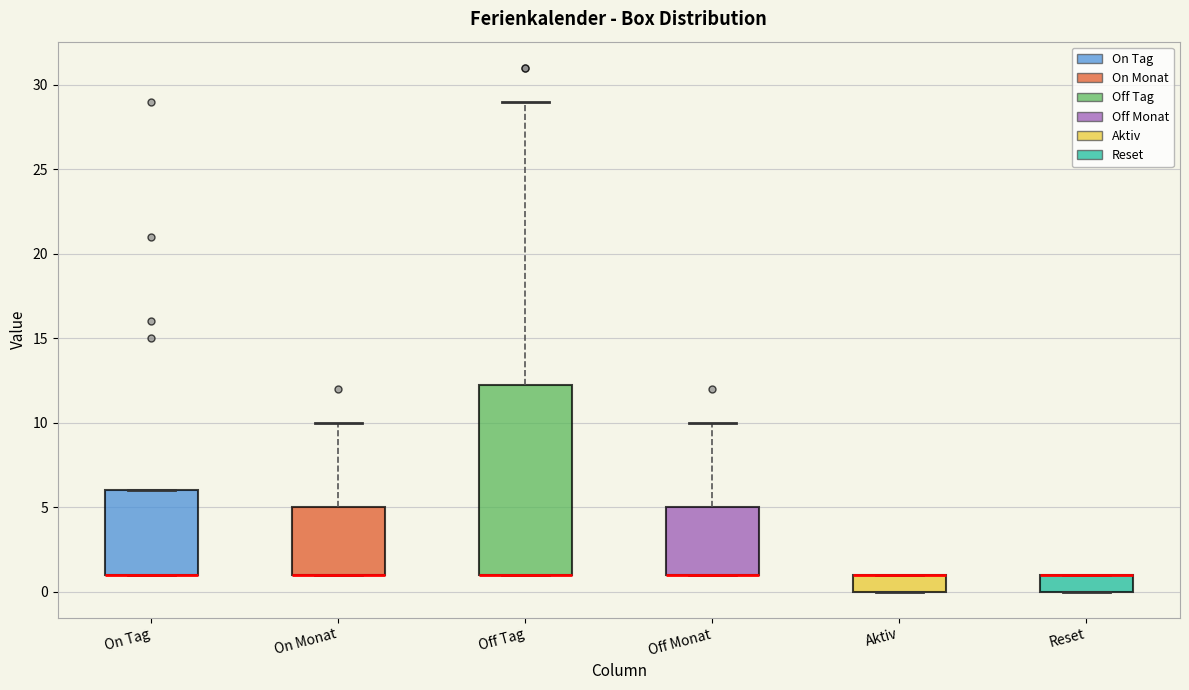

Which box is the tallest, from its lower edge to its upper edge?

Off Tag